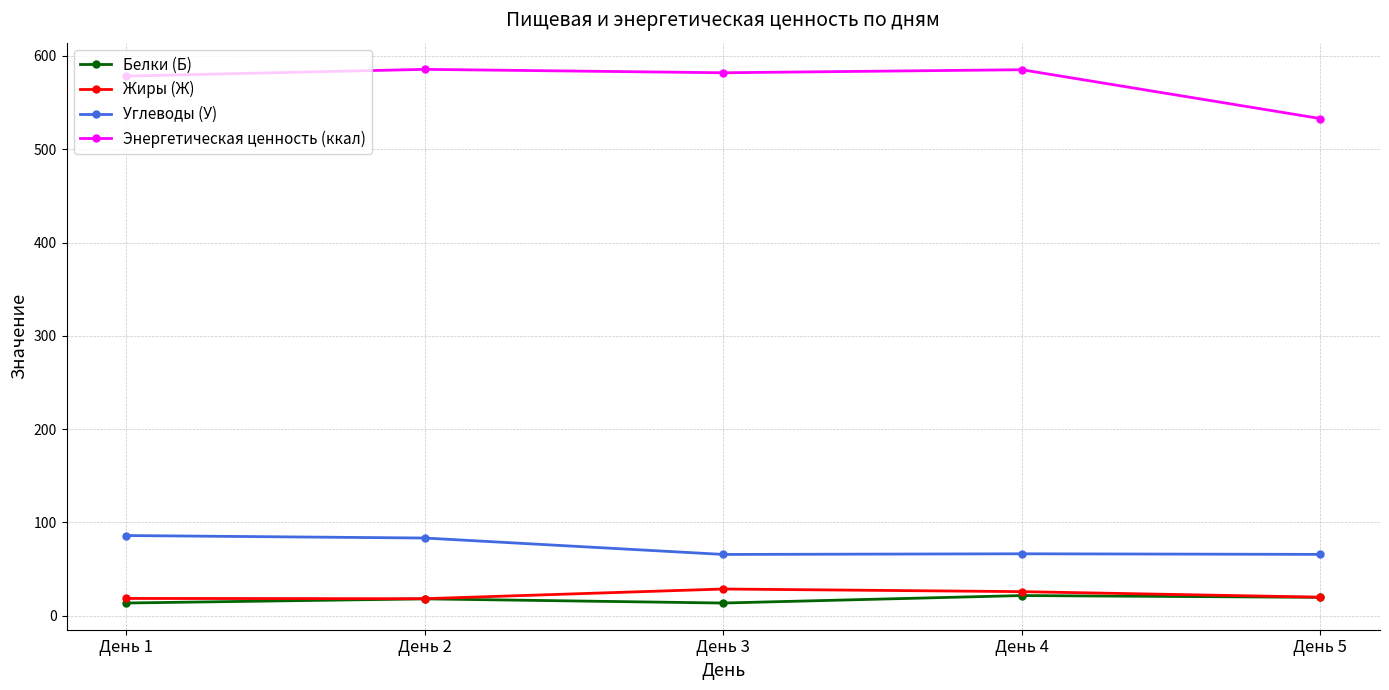

Which series has the largest range (max minus min)?

Энергетическая ценность (ккал)